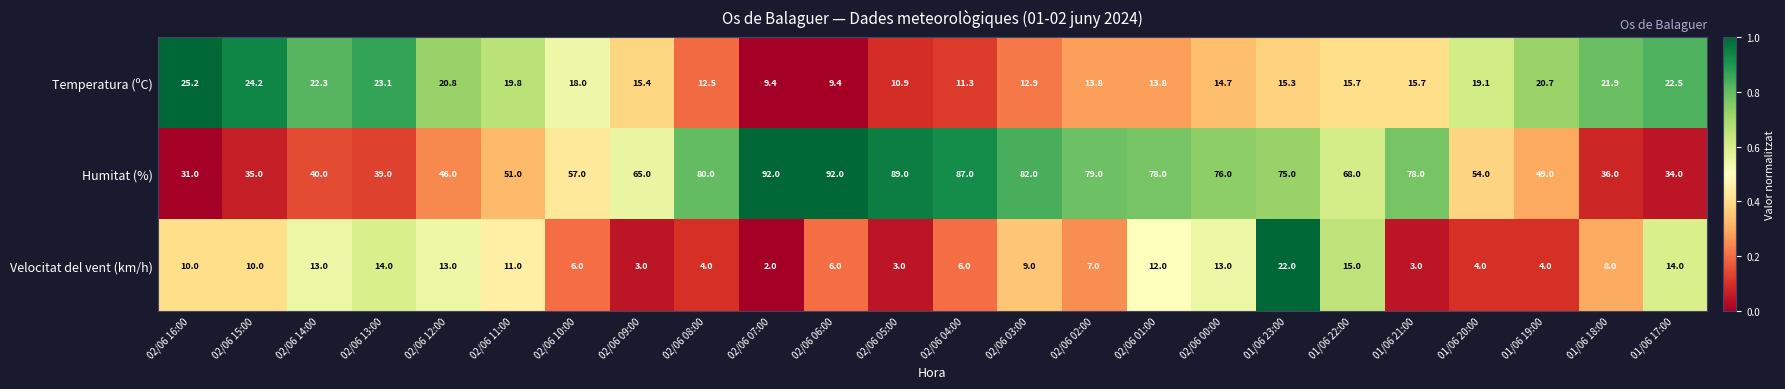

Is the value of Velocitat del vent (km/h) at 02/06 14:00 greater than the value of Temperatura (ºC) at 01/06 22:00?

No